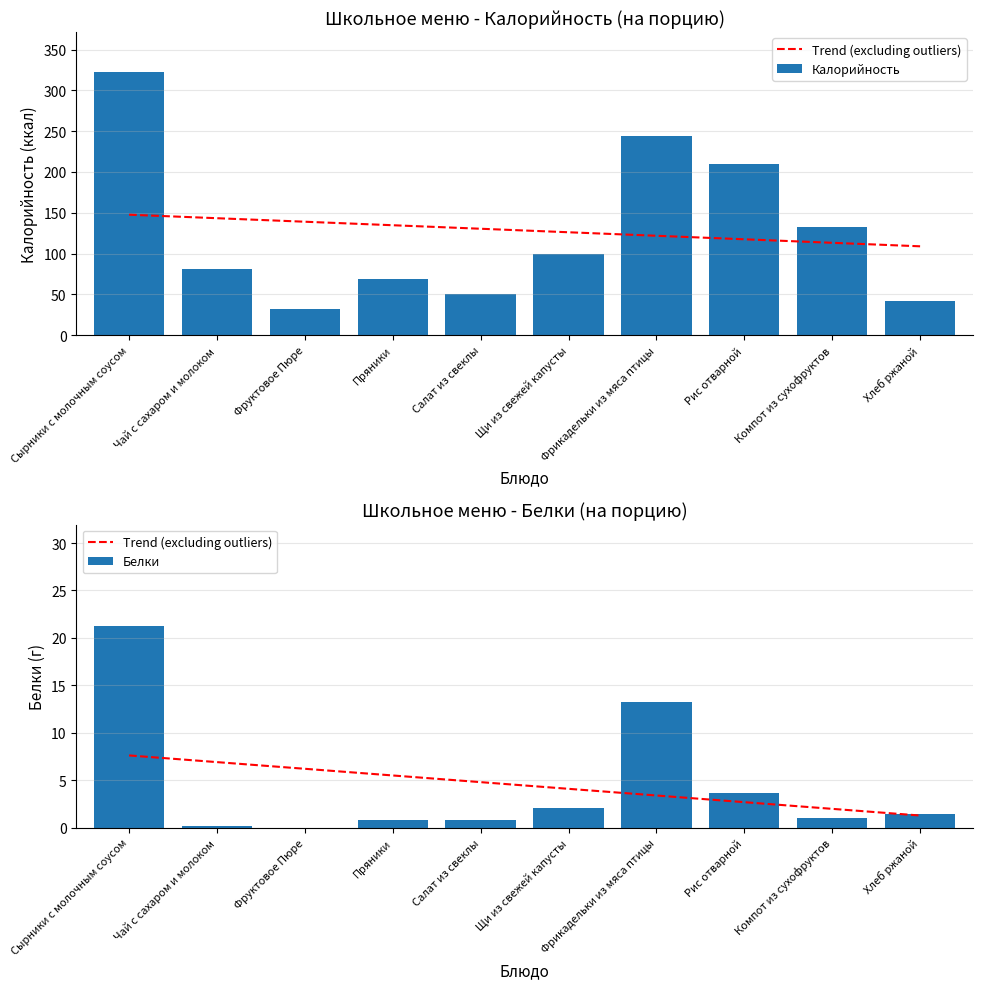

How many values in the Trend (excluding outliers) series are below 4?

4